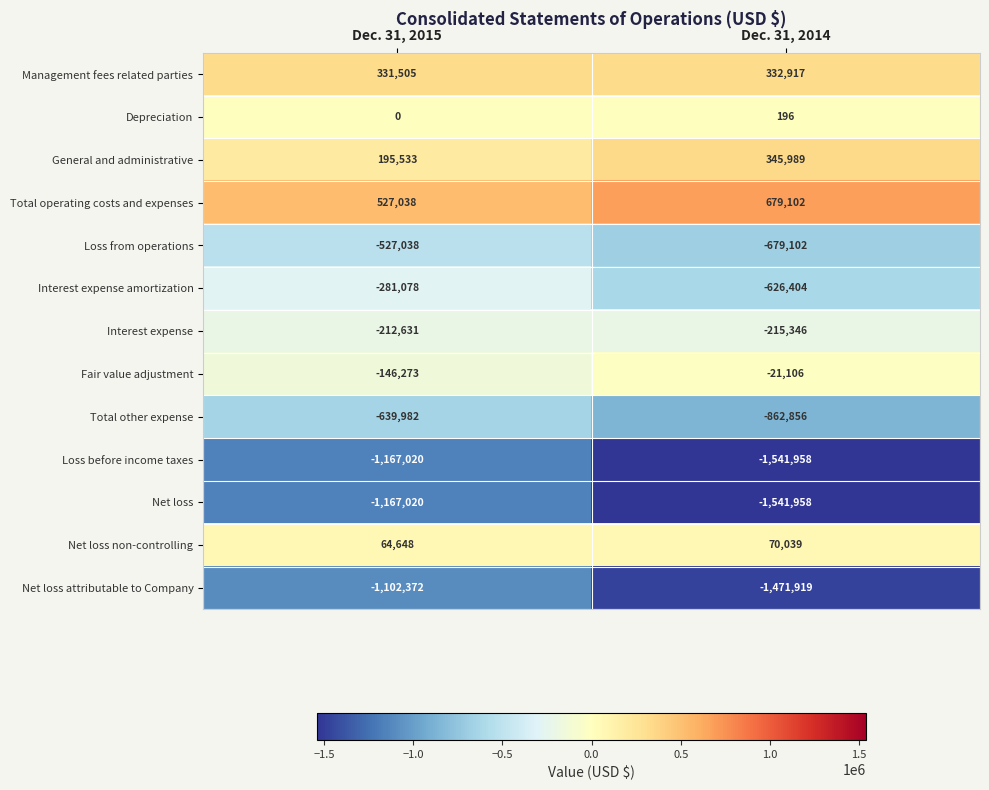

What is the spread (max minus min) of values at Dec. 31, 2014?

2221060